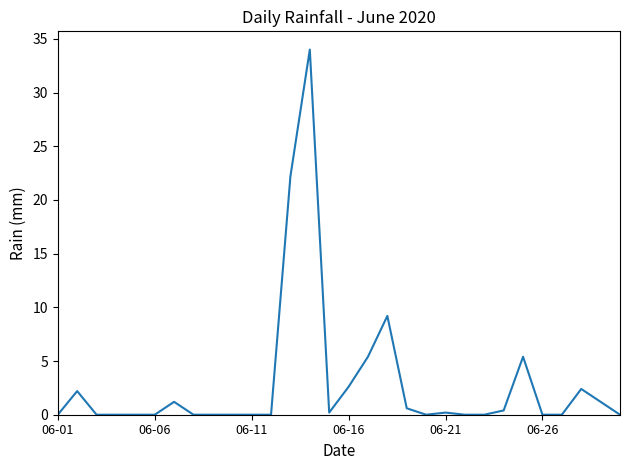

Reading right to left, what are all the values shown in this chart?

0.0	1.2	2.4	0.0	0.0	5.4	0.4	0.0	0.0	0.2	0.0	0.6	9.2	5.4	2.6	0.2	34.0	22.2	0.0	0.0	0.0	0.0	0.0	1.2	0.0	0.0	0.0	0.0	2.2	0.0